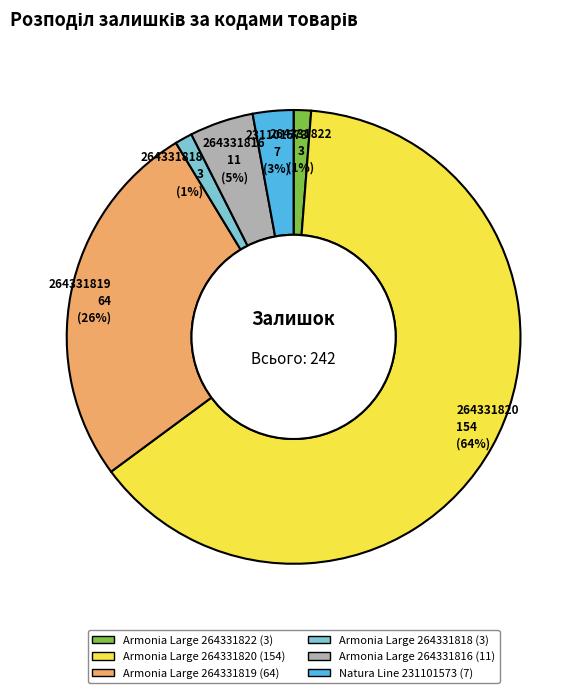

To the nearest percent, what is the average slice percentage?

17%